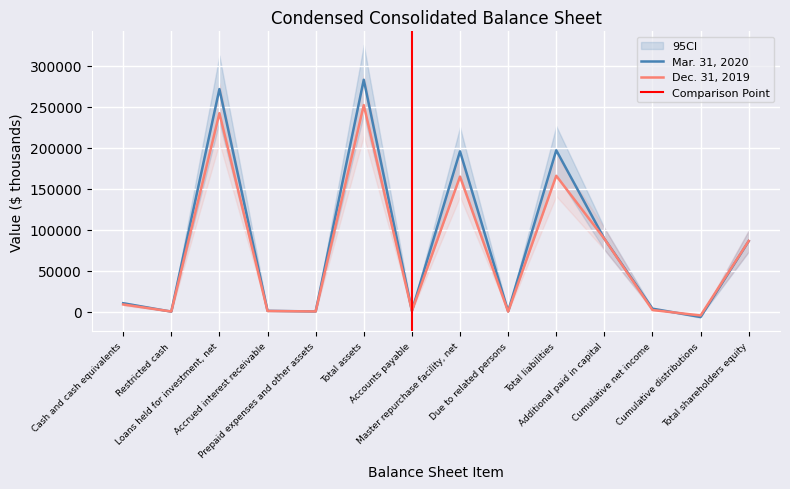

List the series in order of their peak value, highest first.

Mar. 31, 2020, Dec. 31, 2019